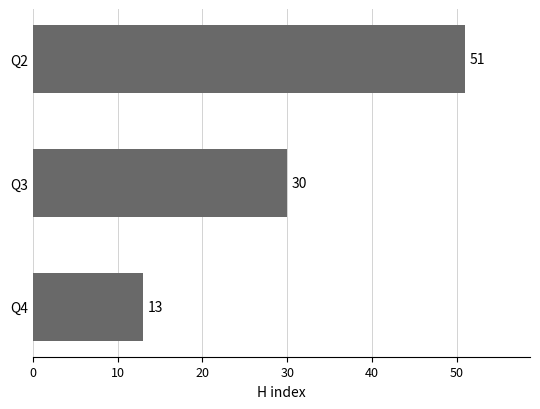

Reading bottom to top, extract all data points from this chart.

Q4=13	Q3=30	Q2=51